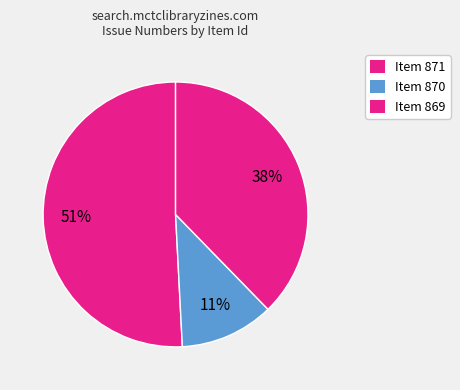

How many slices are in this pie chart?

3